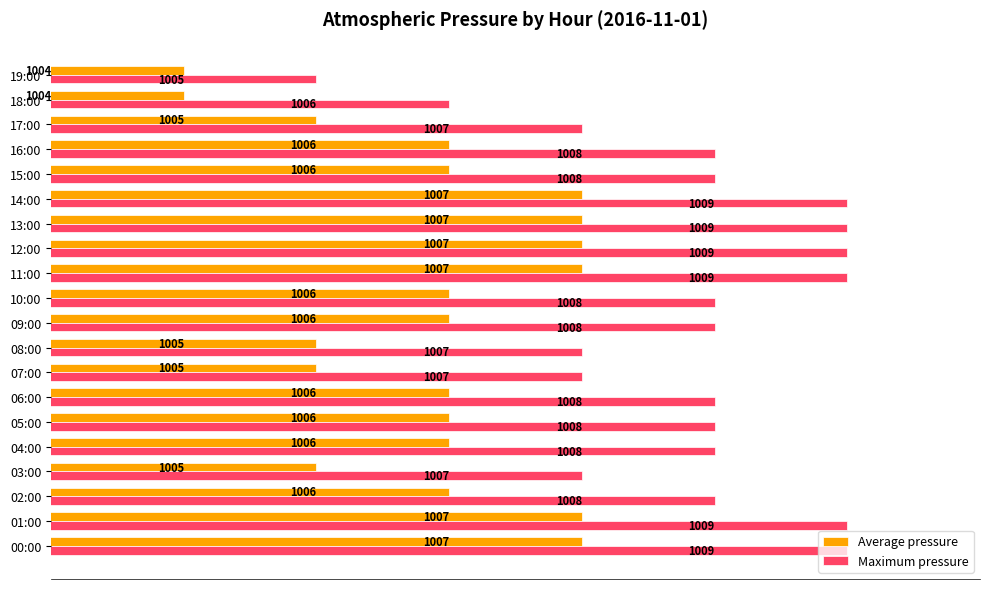

How many Average pressure values are between 1005 and 1007?

18